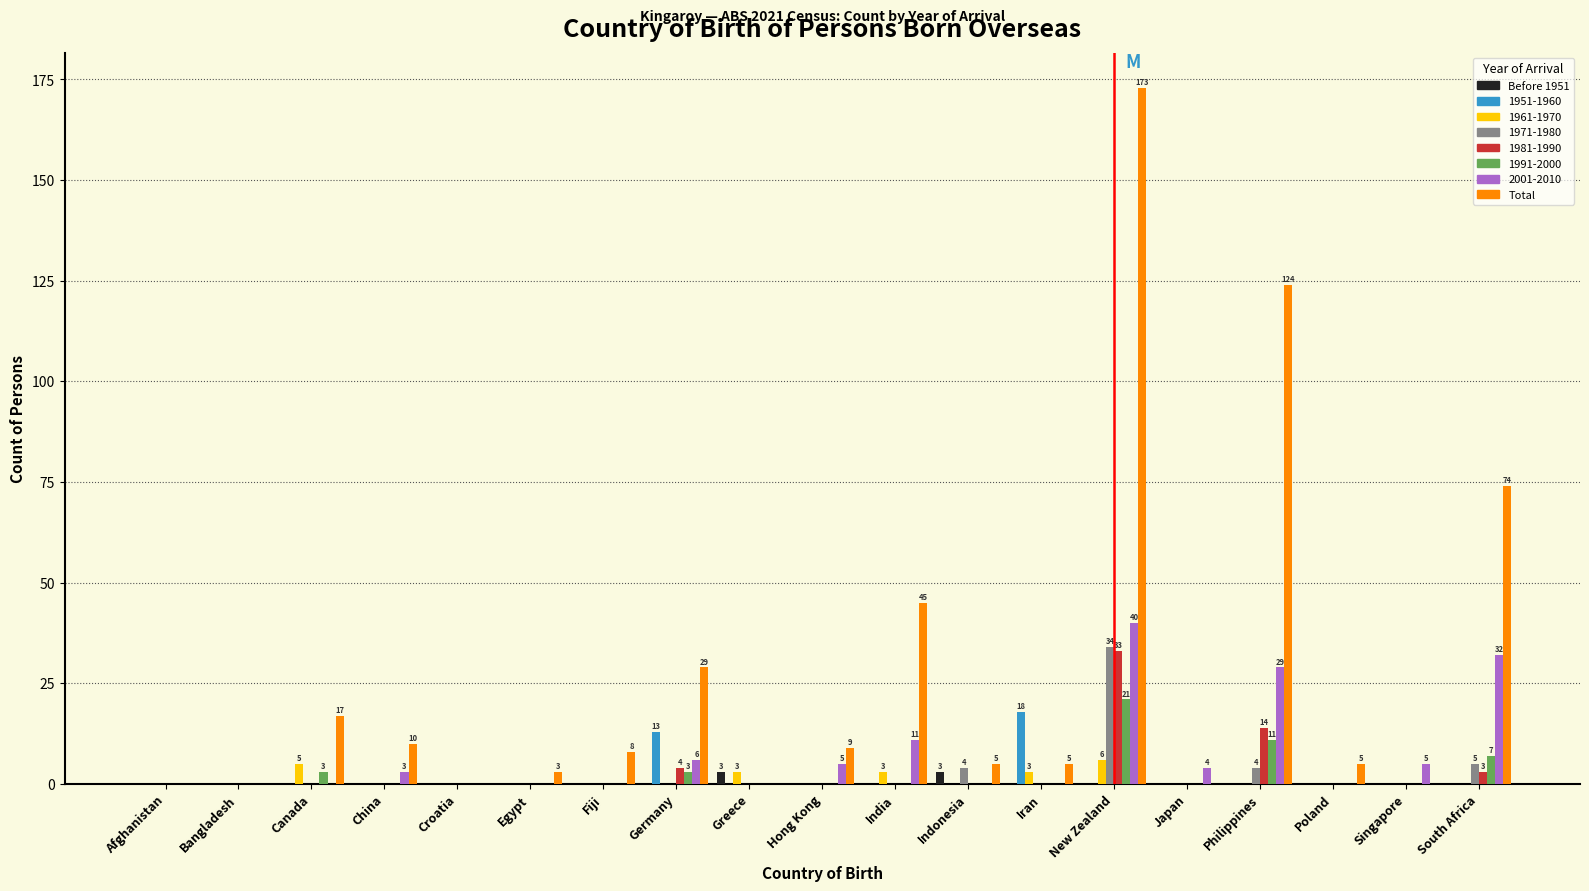

Where is Total nearest to the value 86?

South Africa